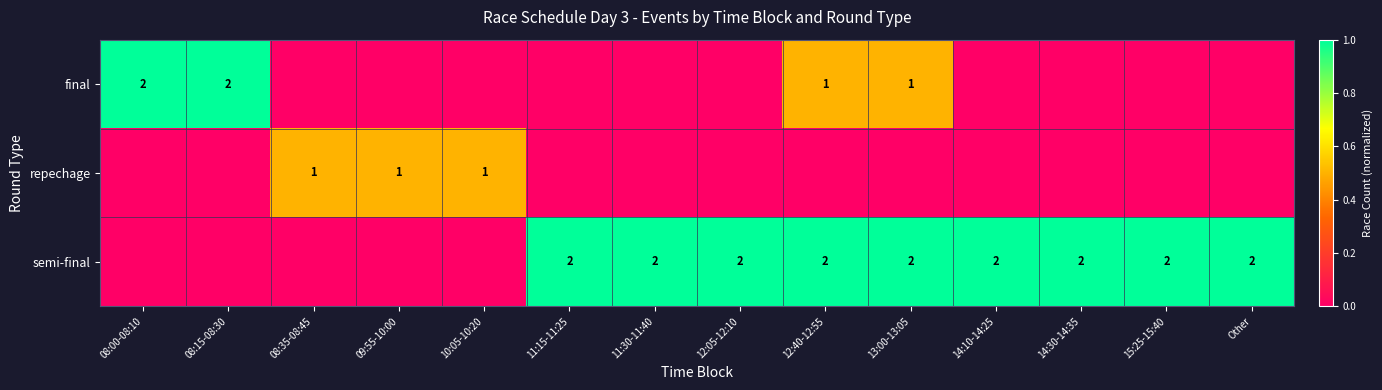

List the labels in order of semi-final value, smallest first.

08:00-08:10, 08:15-08:30, 08:35-08:45, 09:55-10:00, 10:05-10:20, 11:15-11:25, 11:30-11:40, 12:05-12:10, 12:40-12:55, 13:00-13:05, 14:10-14:25, 14:30-14:35, 15:25-15:40, Other